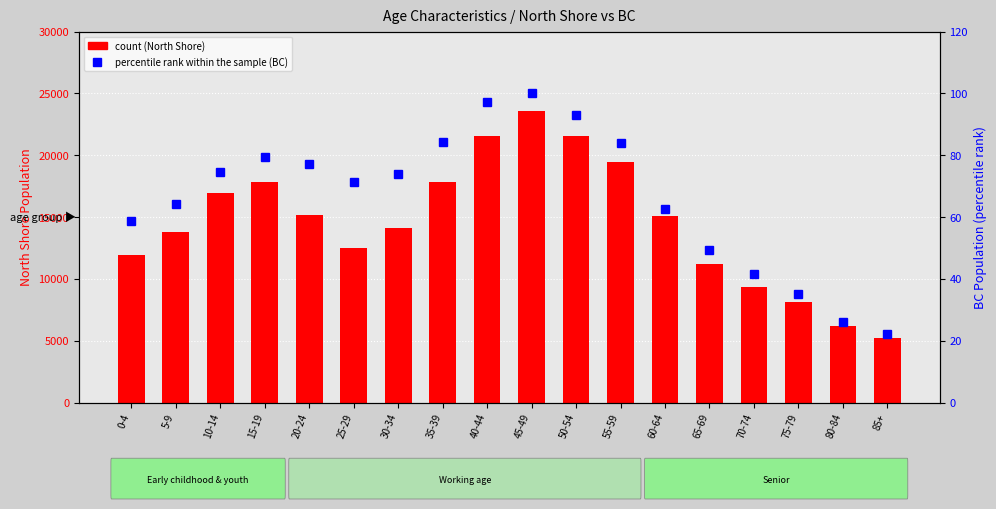

What value does the count (North Shore) series have at 75-79?

8120.0